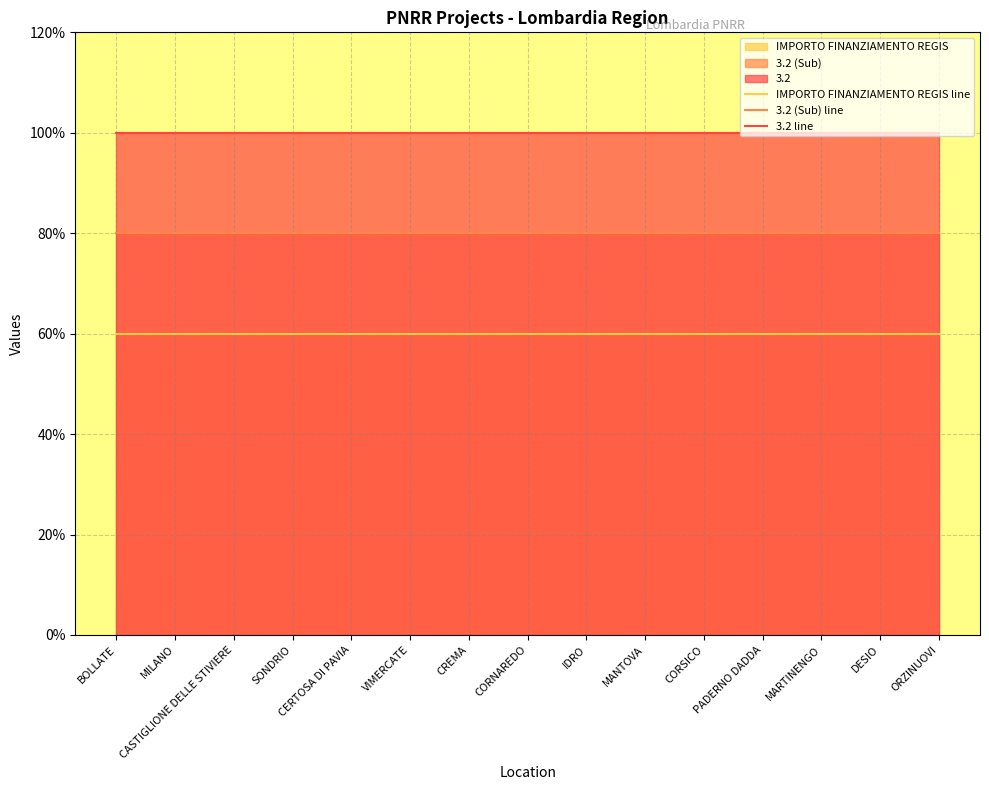

What is the highest value of the 3.2 (Sub) line series?

80